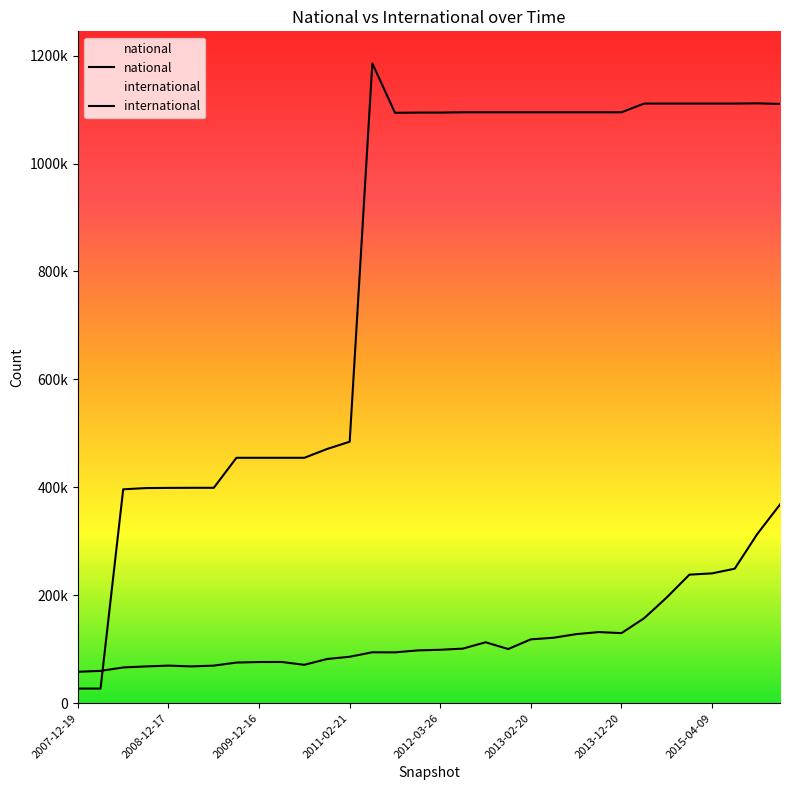

What is the sum of all international values?

4017515